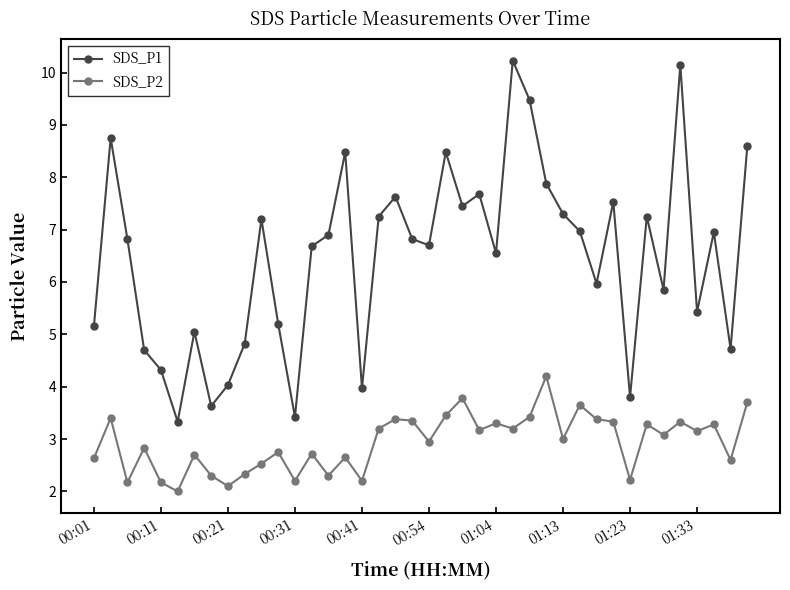

True or false: SDS_P1 and SDS_P2 intersect in this chart.

False